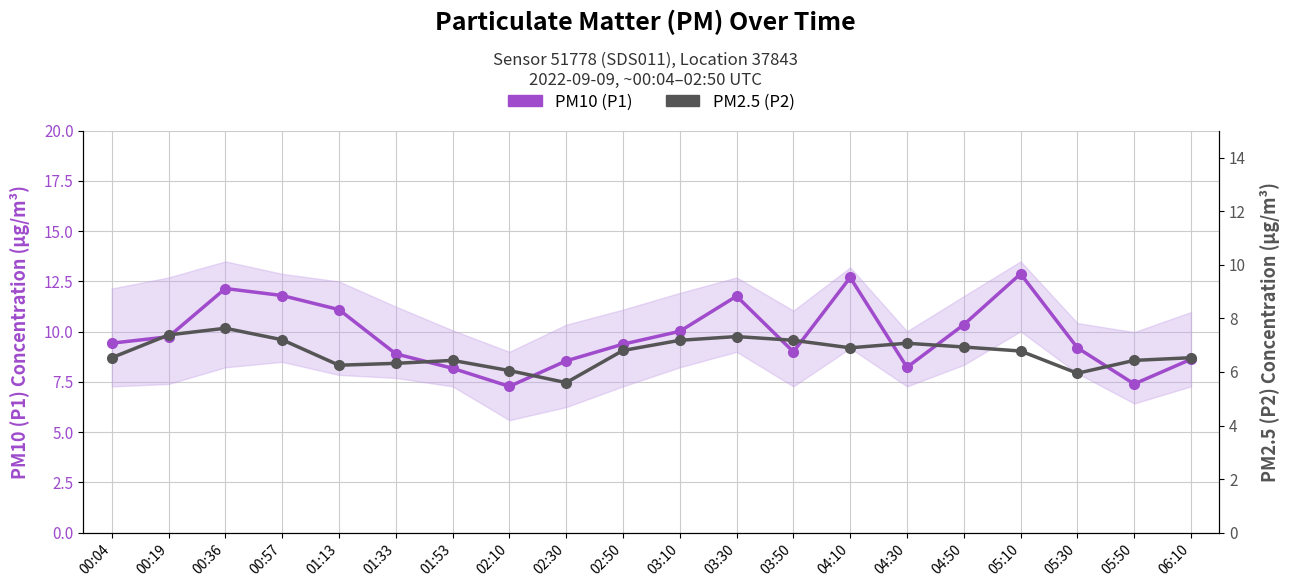

How many categories are shown in the chart?

20